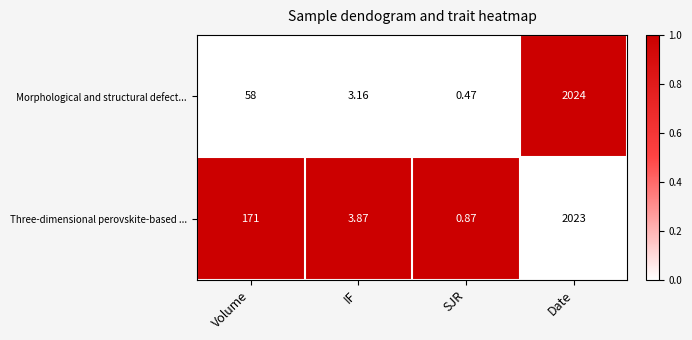

Which category has the lowest value across all series?

SJR